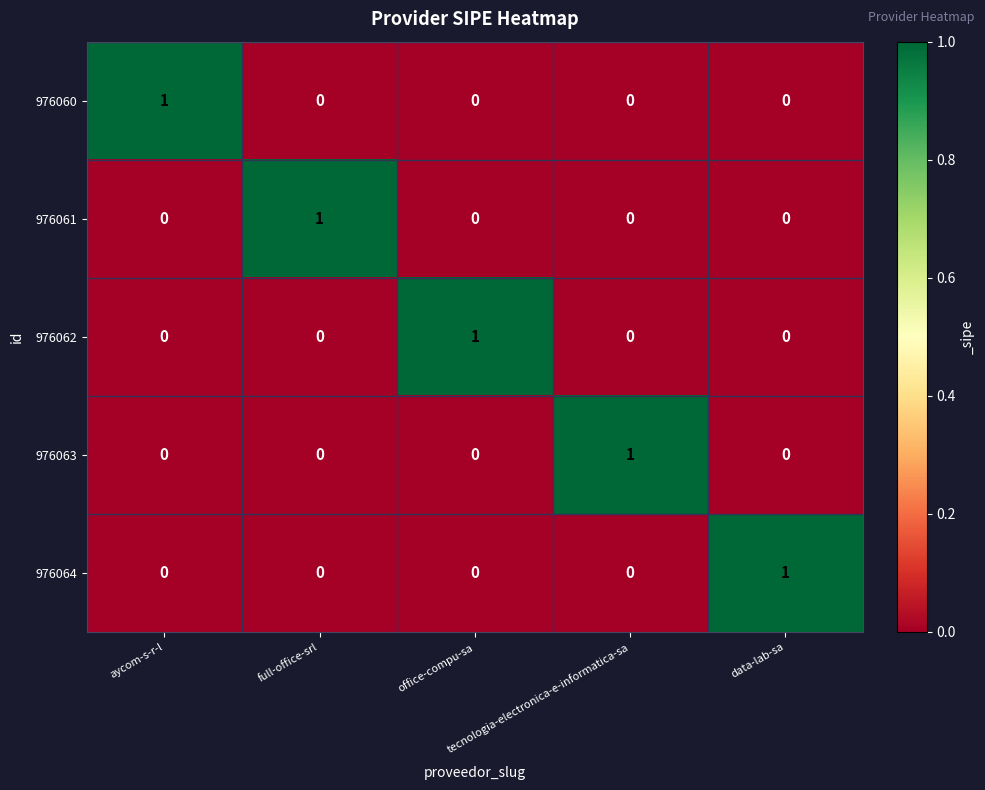

How many categories are shown in the chart?

5